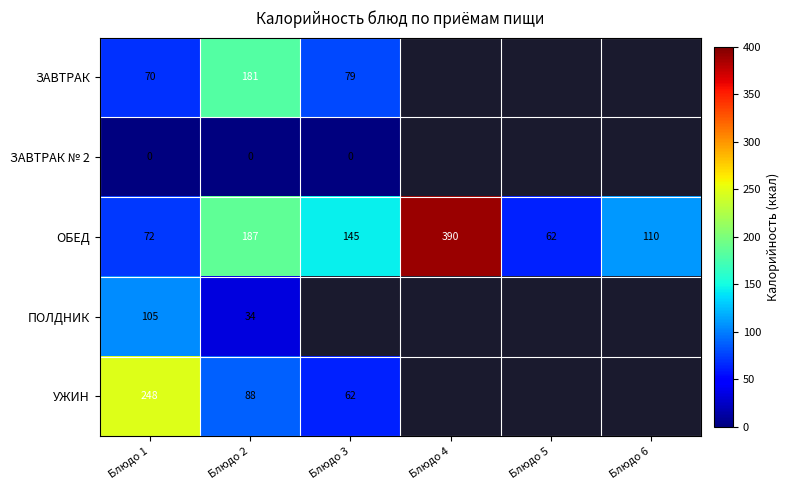

Which category has the lowest value across all series?

Блюдо 1